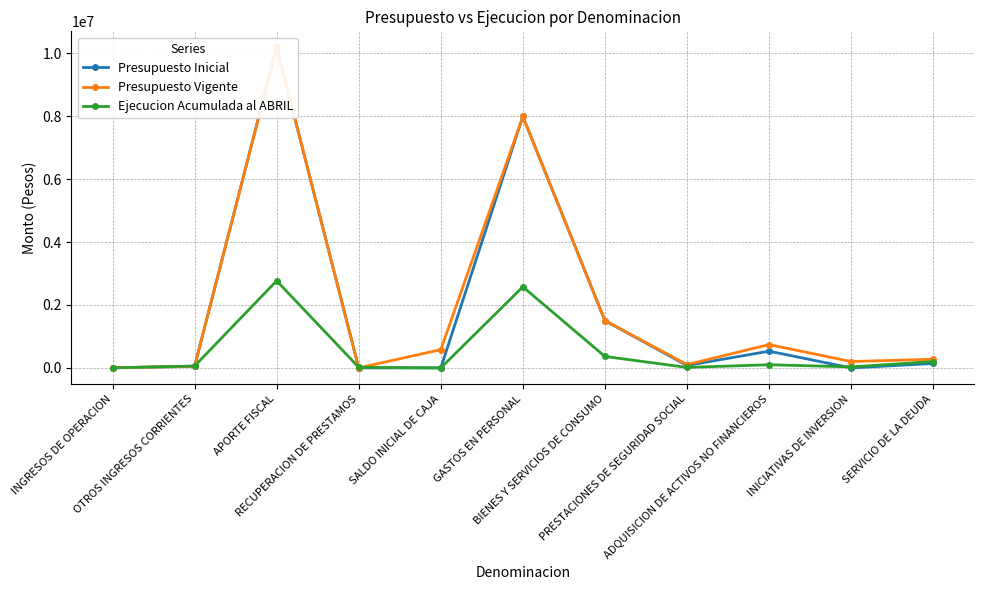

How many values in the Presupuesto Inicial series exceed 77019?

5